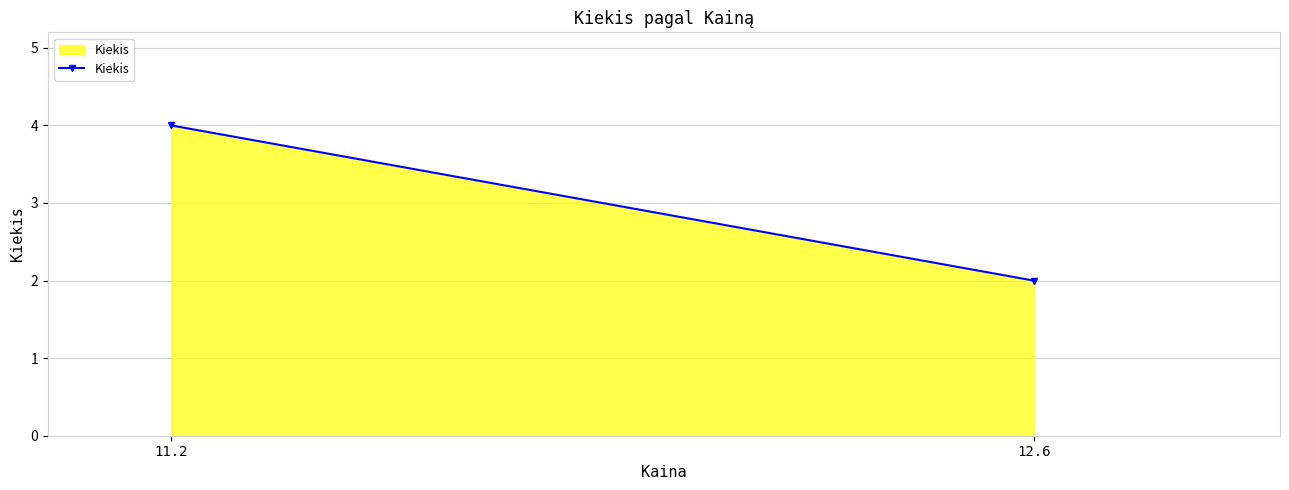

The value at 12.6 is 2. True or false?

True